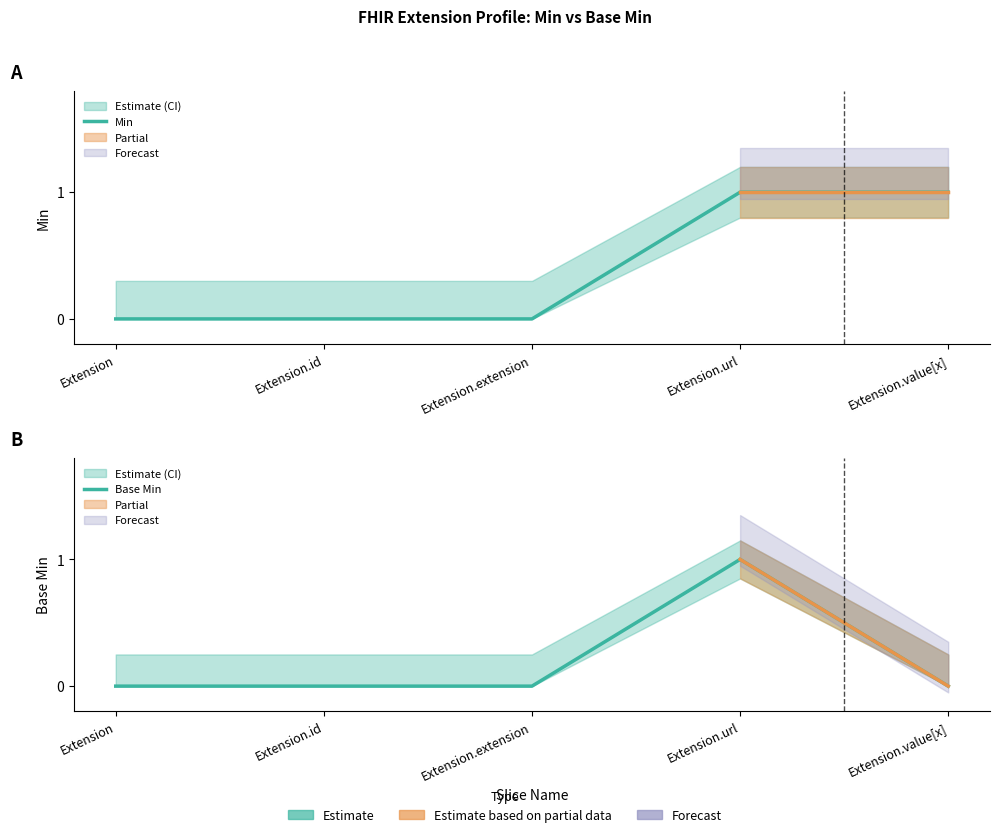

Which series has the widest spread of values?

Min